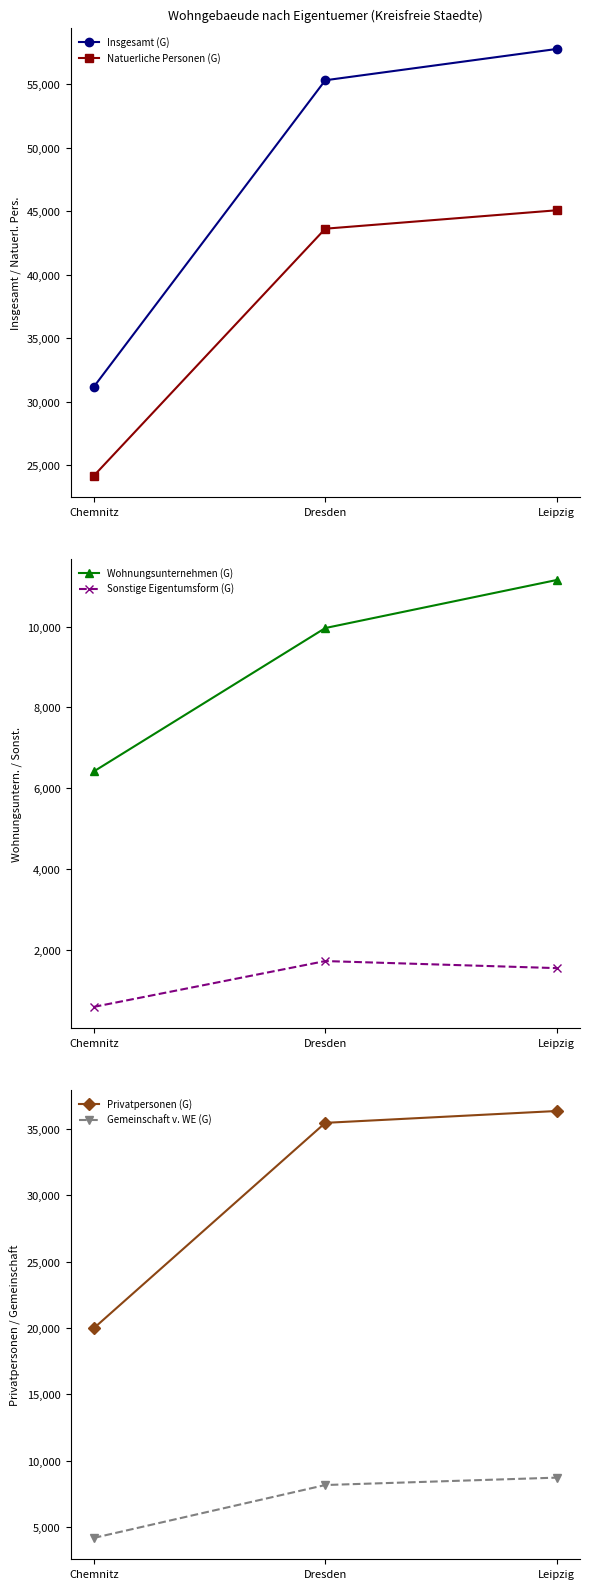

True or false: Sonstige Eigentumsform (G) has a value of 998 at Chemnitz.

False